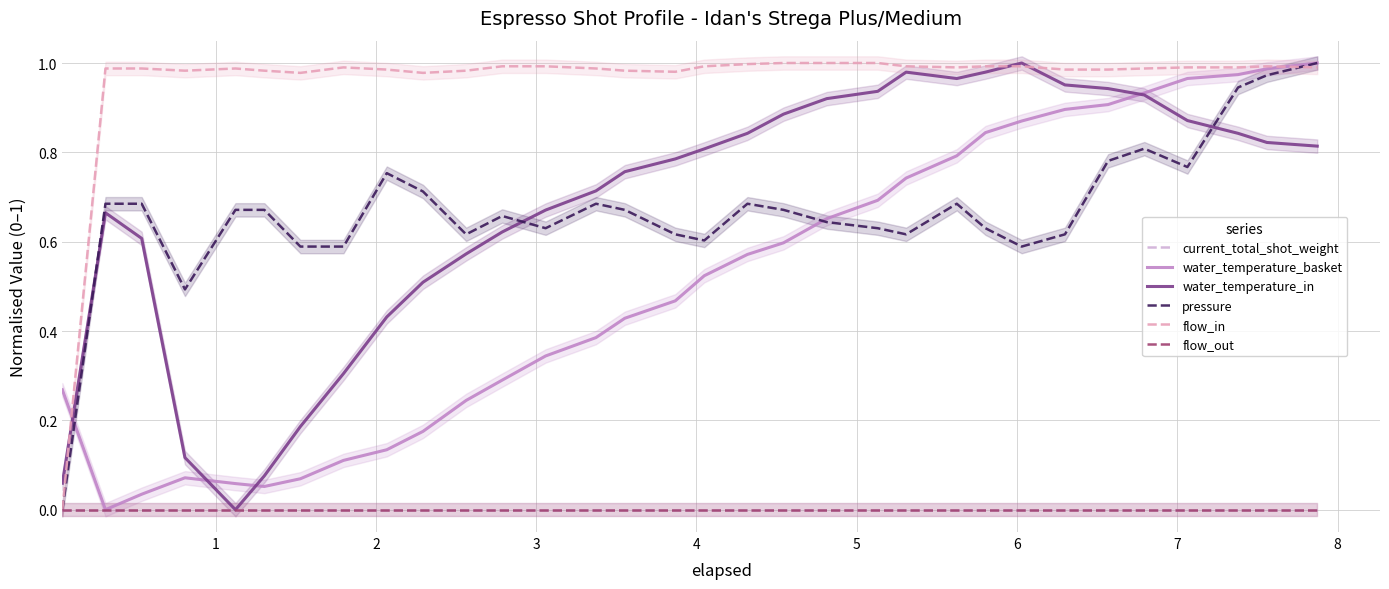

How many values in water_temperature_in are above zero?

31